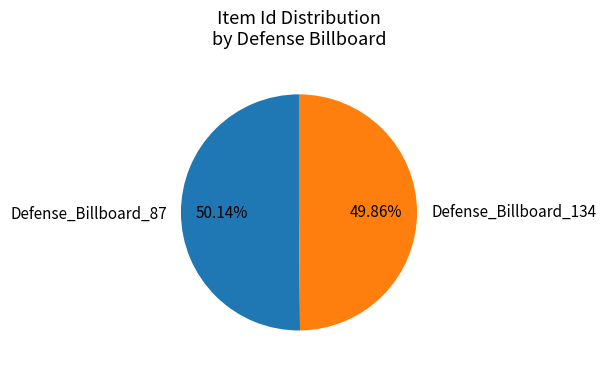

Count the number of slices in the pie.

2